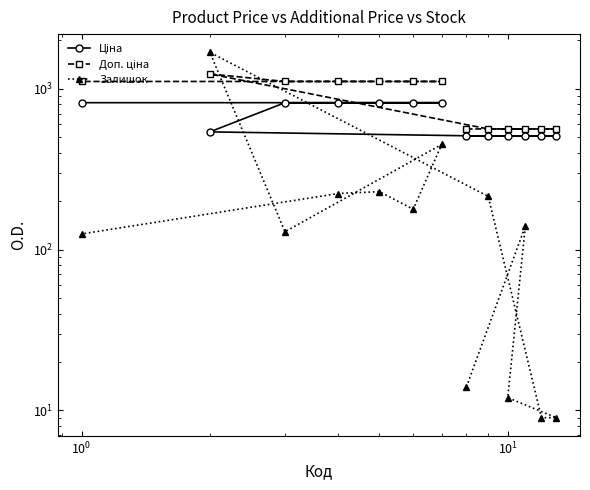

What are all the series names shown in the legend?

Ціна, Доп. ціна, Залишок